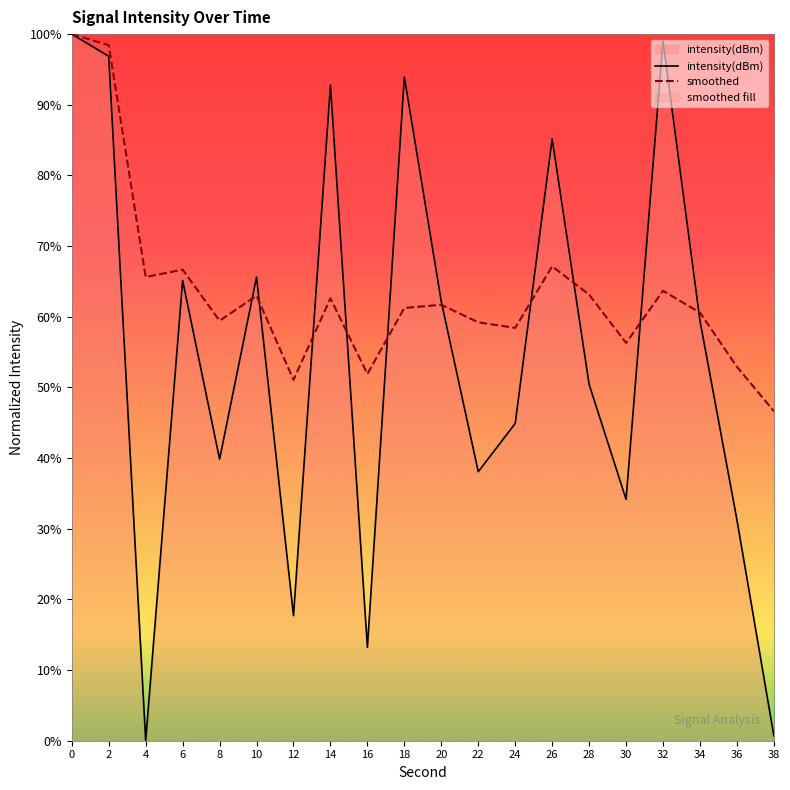

Rank the series by their average value, from lowest to highest.

intensity(dBm), smoothed